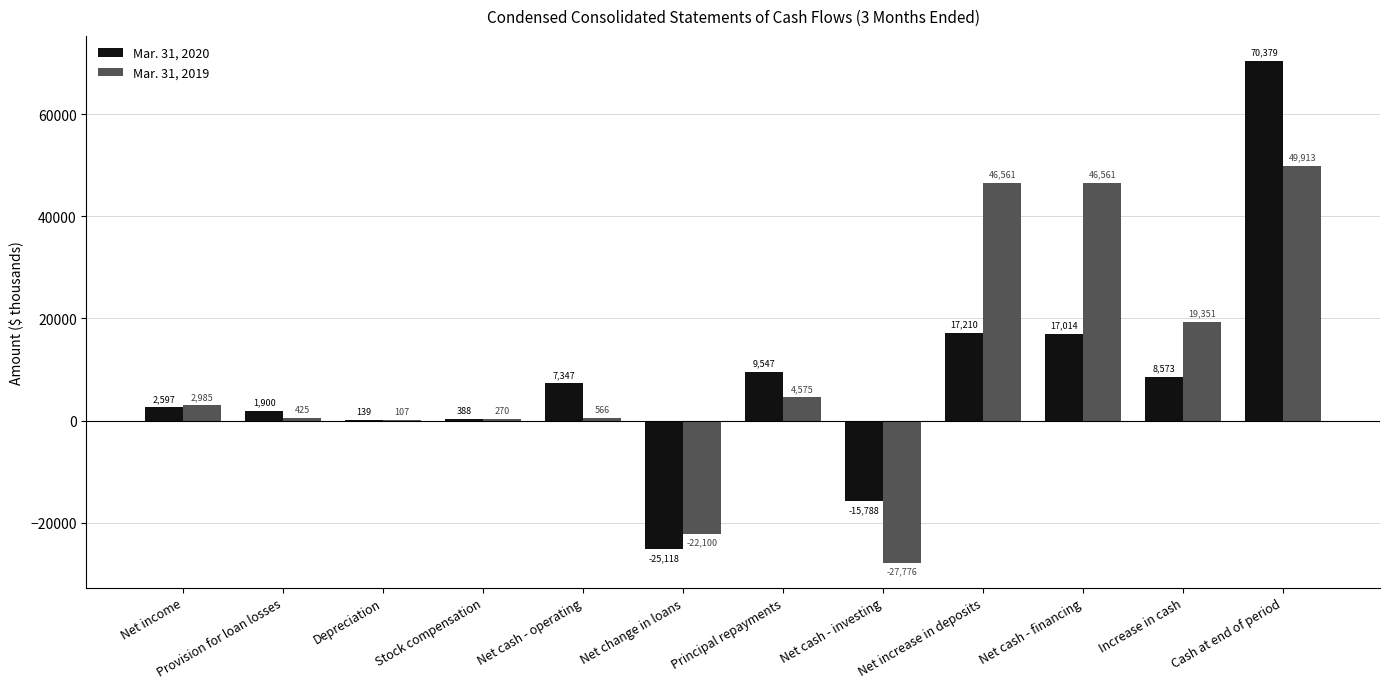

At which category is the sum across all series the highest?

Cash at end of period